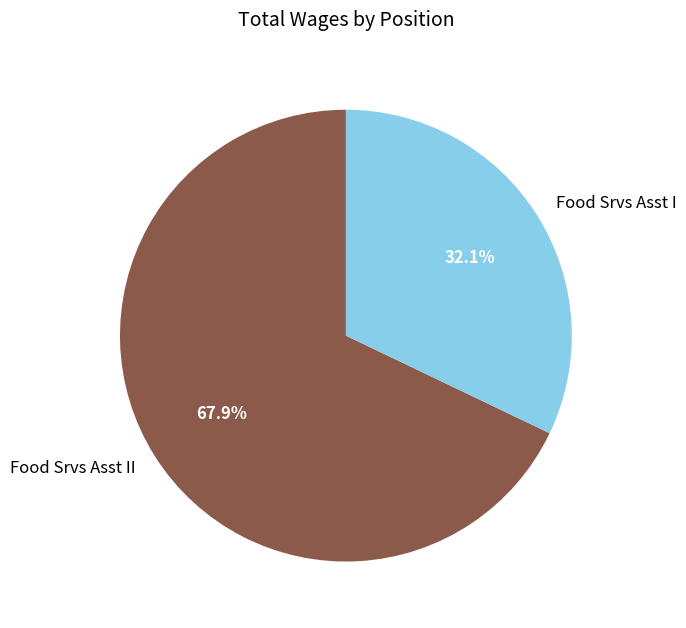

To the nearest percent, what portion does Food Srvs Asst I represent?

32%